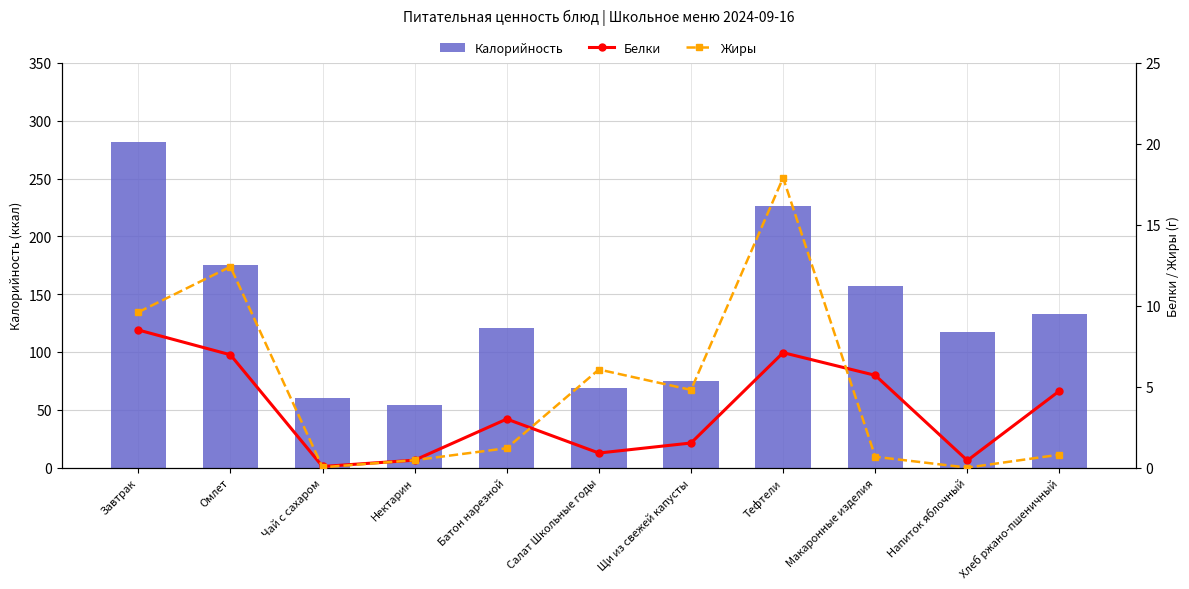

At which category is the sum across all series the highest?

Завтрак